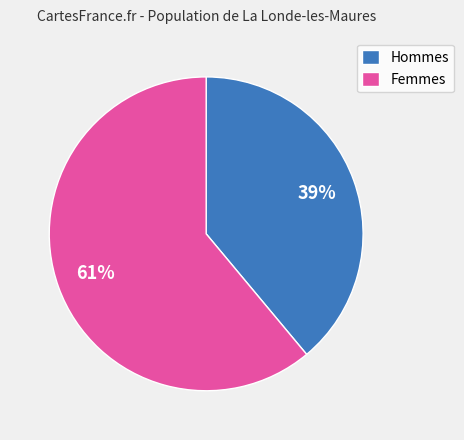

What is the smallest slice in the pie chart?

Hommes